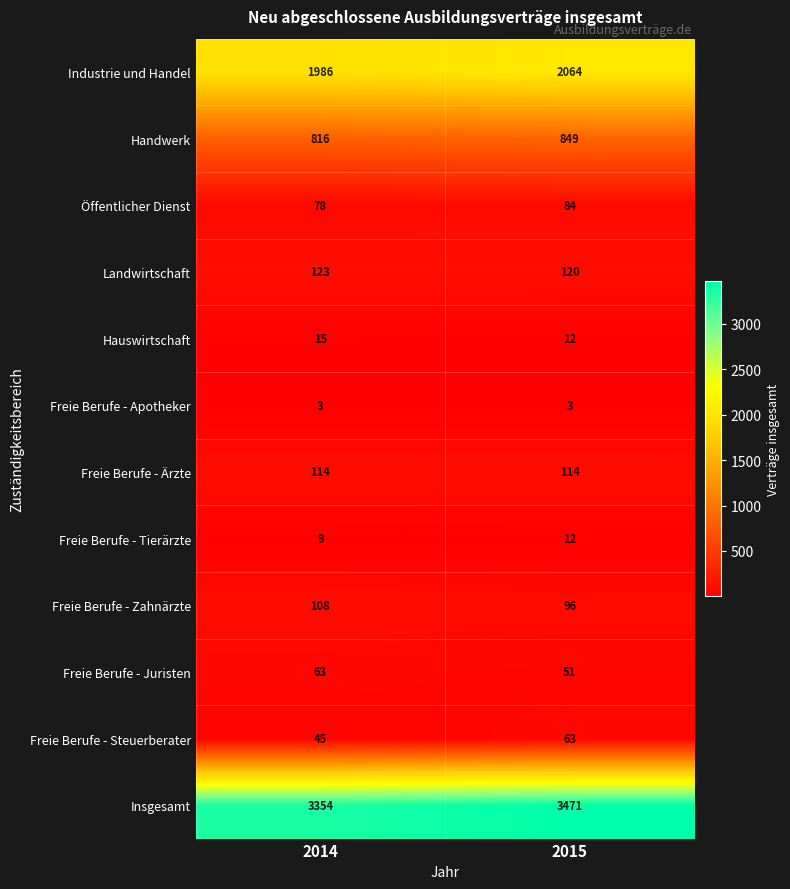

Reading left to right, list all the values displayed in this chart.

Industrie und Handel: 1986	2064
Handwerk: 816	849
Öffentlicher Dienst: 78	84
Landwirtschaft: 123	120
Hauswirtschaft: 15	12
Freie Berufe - Apotheker: 3	3
Freie Berufe - Ärzte: 114	114
Freie Berufe - Tierärzte: 9	12
Freie Berufe - Zahnärzte: 108	96
Freie Berufe - Juristen: 63	51
Freie Berufe - Steuerberater: 45	63
Insgesamt: 3354	3471